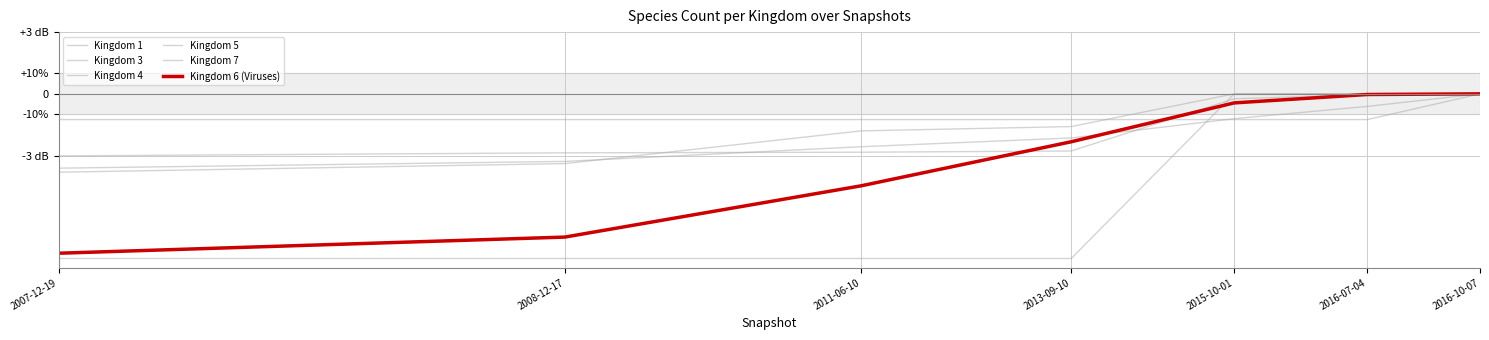

Does the chart display data point markers on the line(s)?

No